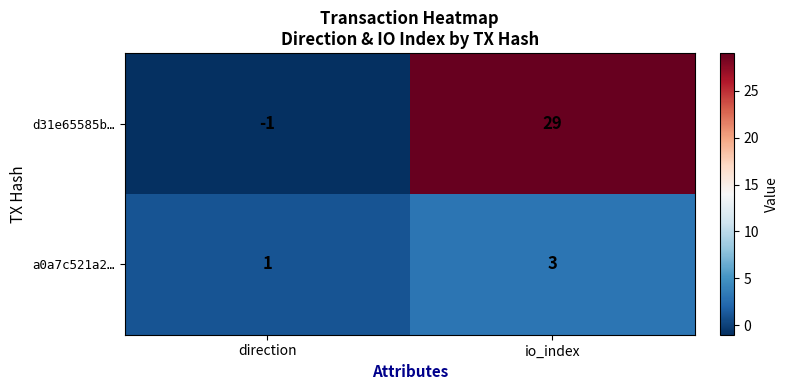

Which series changed the most between direction and io_index?

d31e65585b…